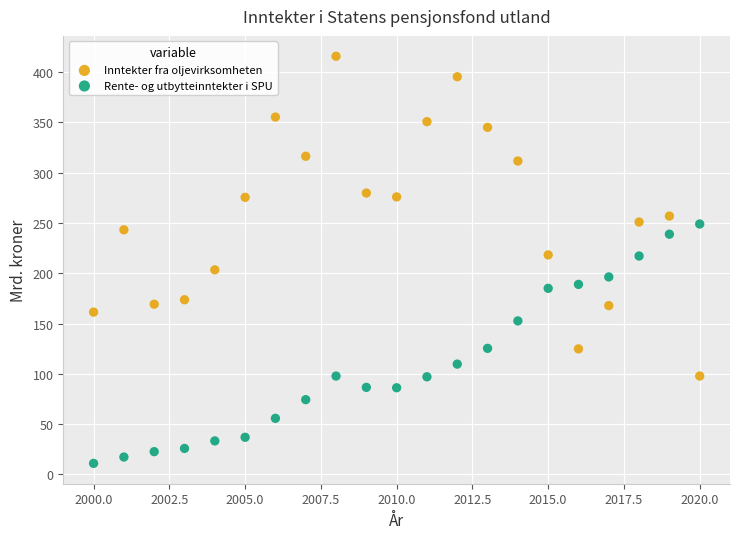

Across all data points, what is the range of X values (max minus min)?

20.0